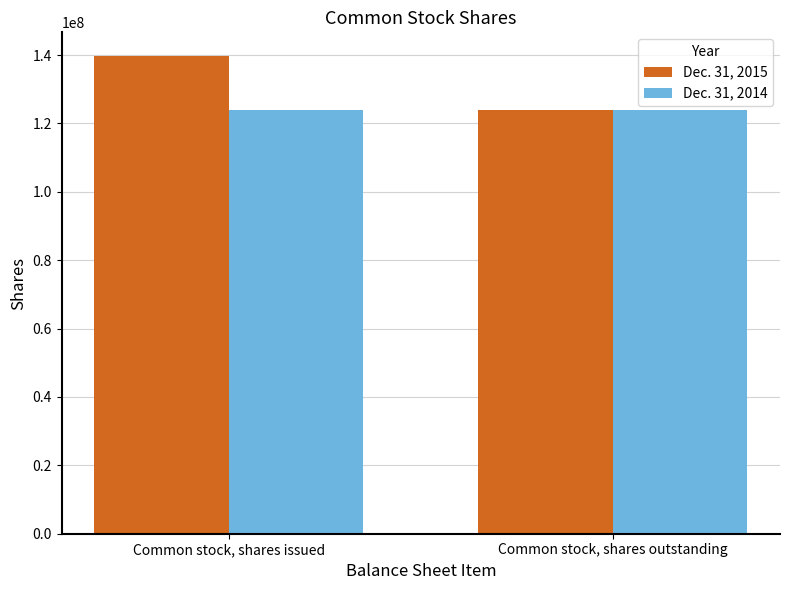

True or false: Dec. 31, 2014 has a value of 29649661 at Common stock, shares outstanding.

False